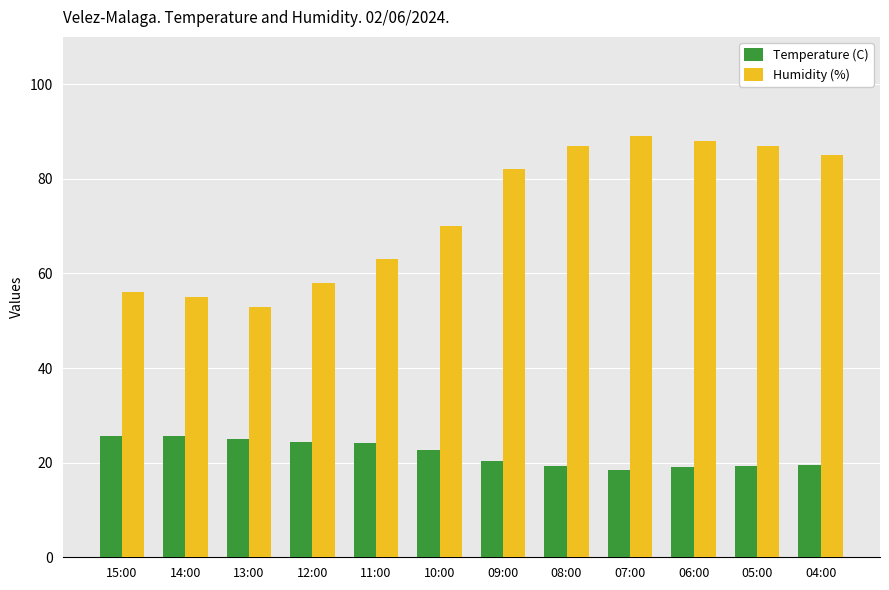

What is the label of the 10th bar from the left?

06:00